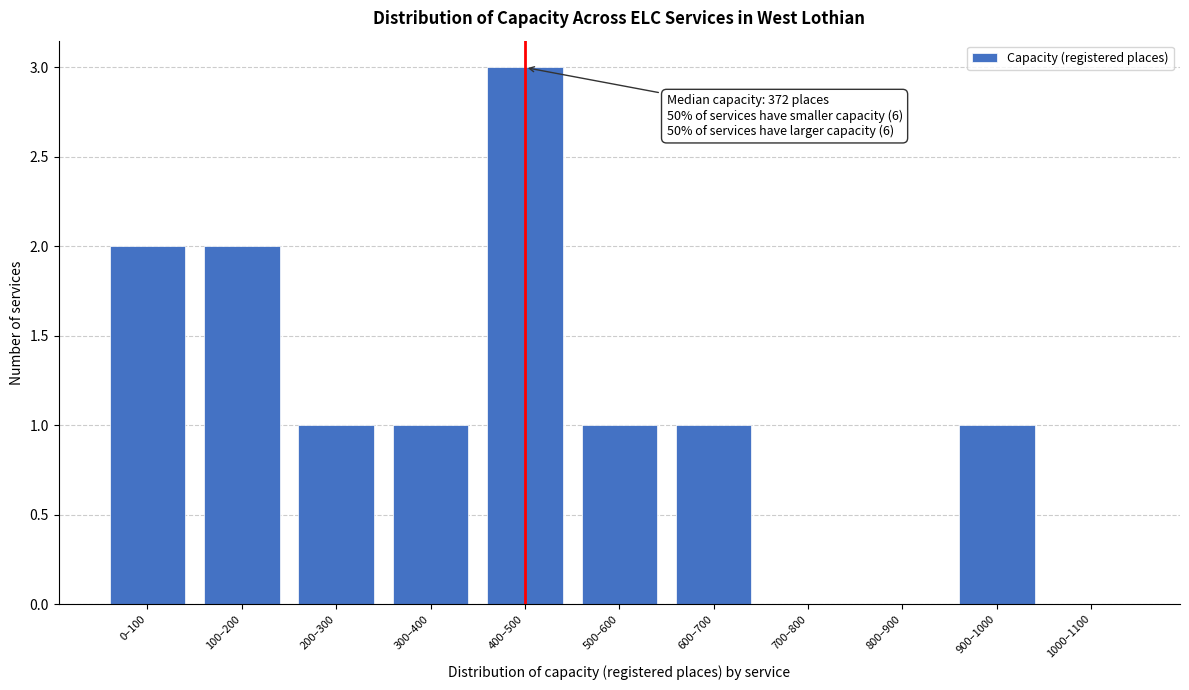

Reading left to right, transcribe all the data shown in this chart.

0–100=2	100–200=2	200–300=1	300–400=1	400–500=3	500–600=1	600–700=1	700–800=0	800–900=0	900–1000=1	1000–1100=0